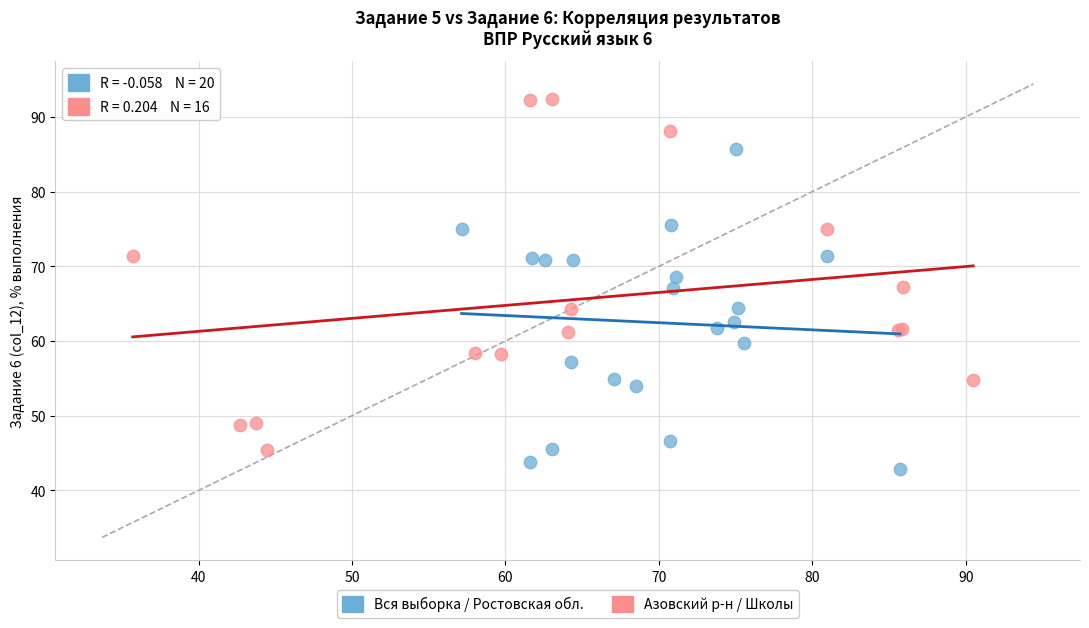

Which series has the largest Y range (max minus min)?

Азовский р-н / Школы